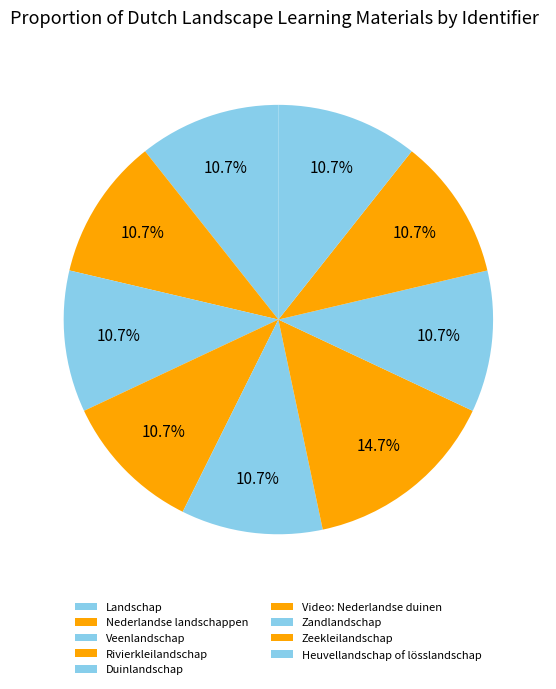

Rank the categories by value from lowest to highest.

Landschap, Nederlandse landschappen, Veenlandschap, Rivierkleilandschap, Duinlandschap, Zandlandschap, Zeekleilandschap, Heuvellandschap of lösslandschap, Video: Nederlandse duinen